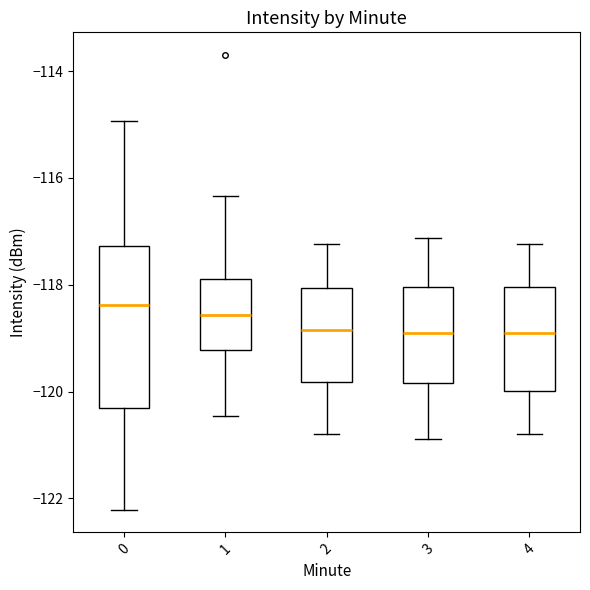

Comparing the boxes themselves (not the whiskers), which one is the tallest?

0